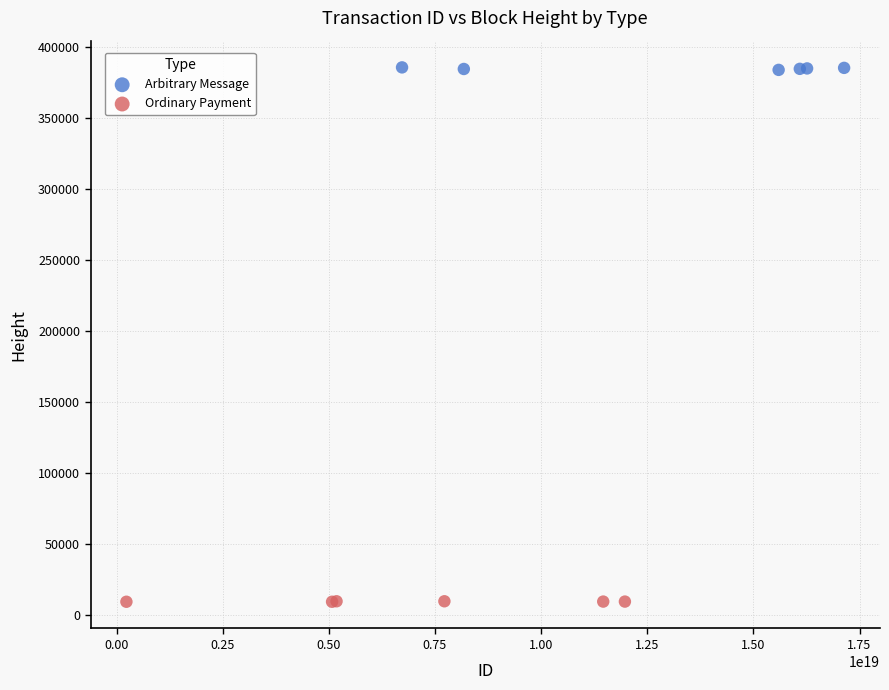

Which series has the widest spread of Y values?

Arbitrary Message